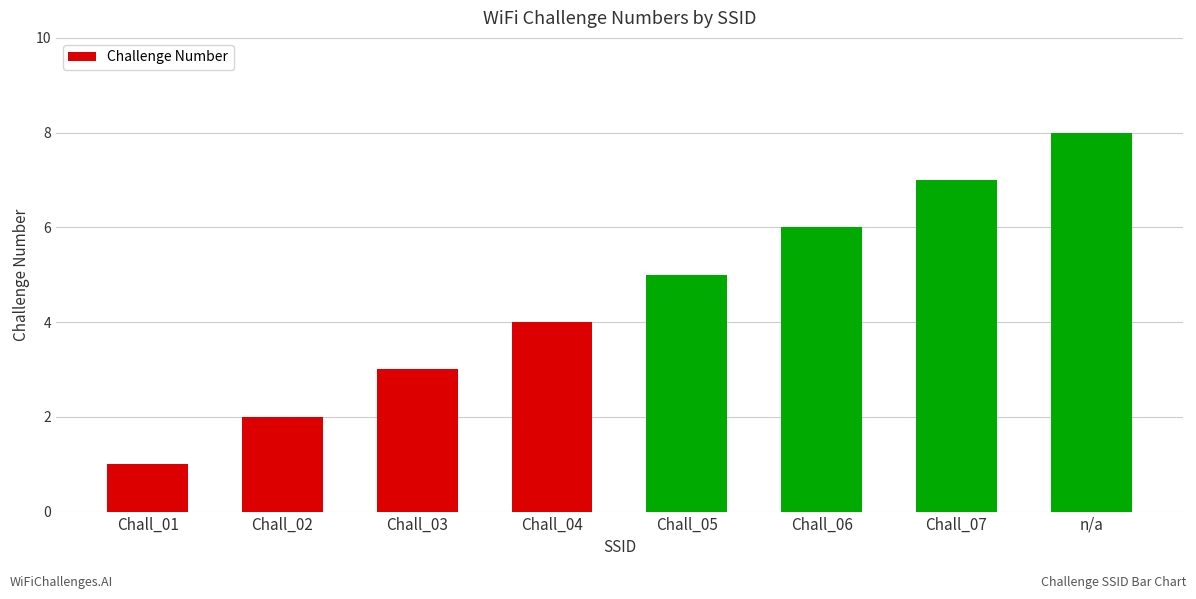

What position from the left is Chall_02?

2